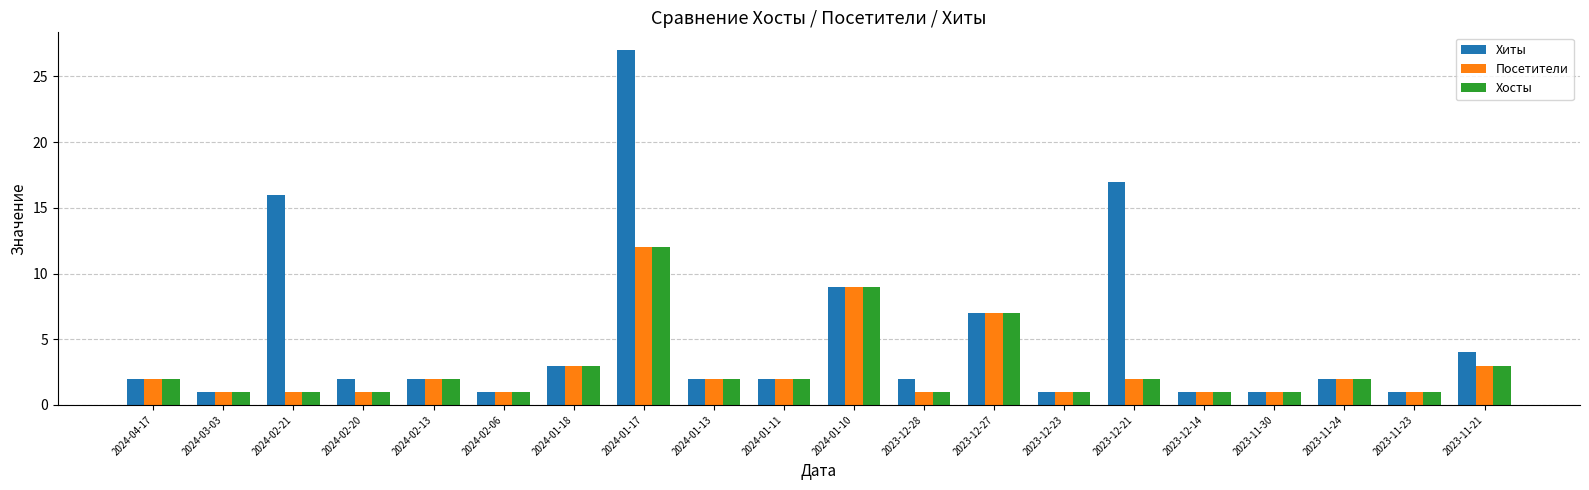

What is the greatest value displayed?

27